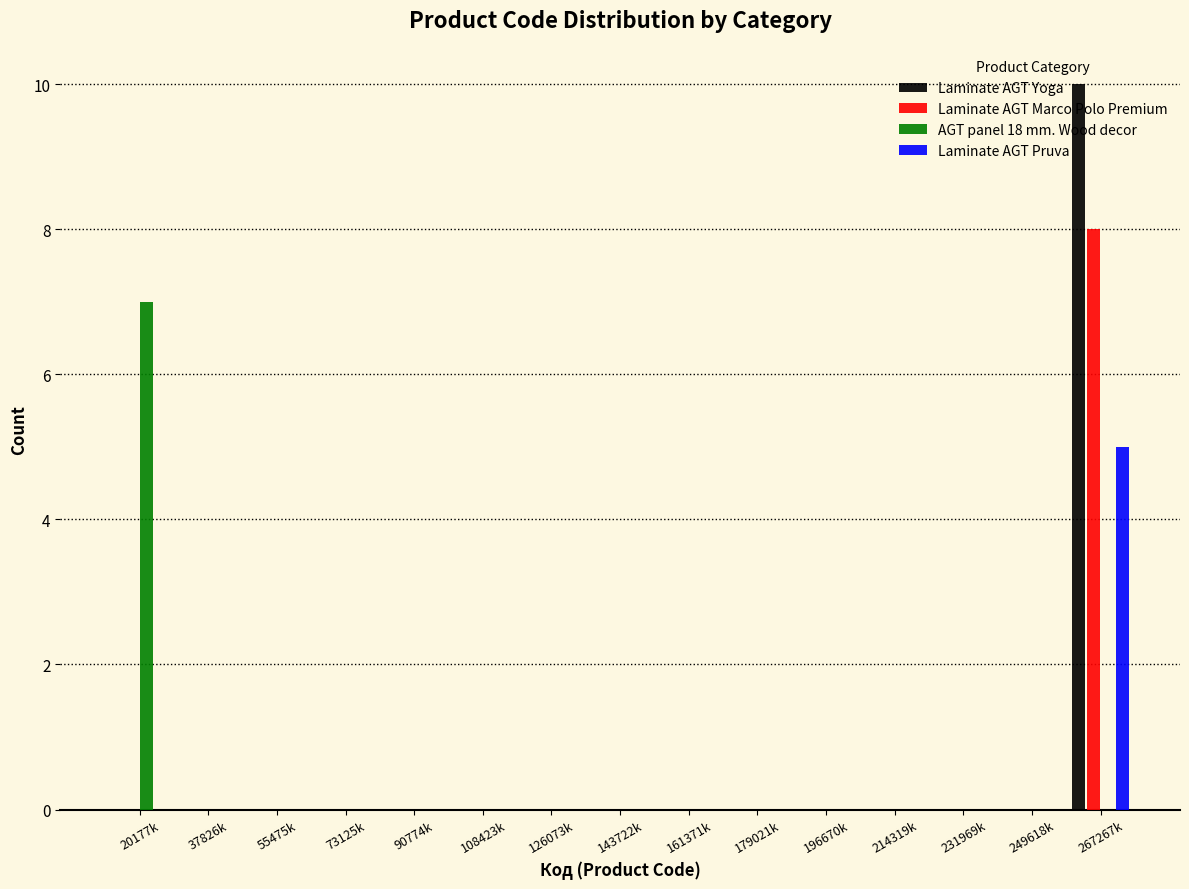

Which series changed the most between 161371k and 267267k?

Laminate AGT Yoga